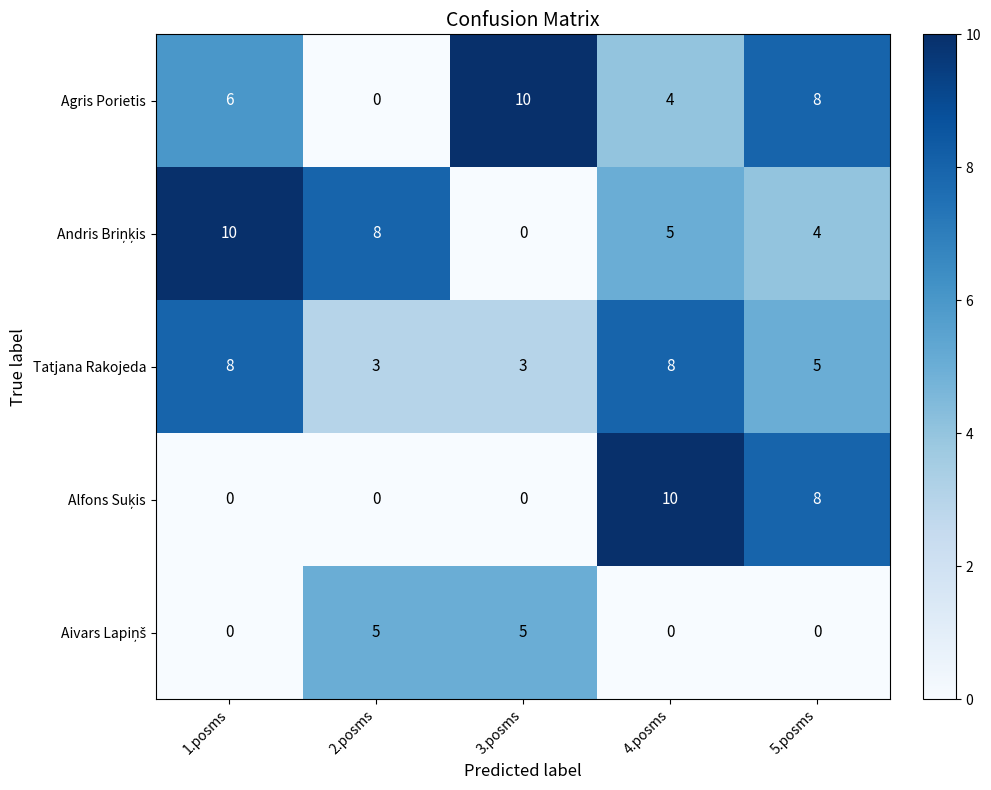

The Agris Porietis series shows 12 at 5.posms. True or false?

False